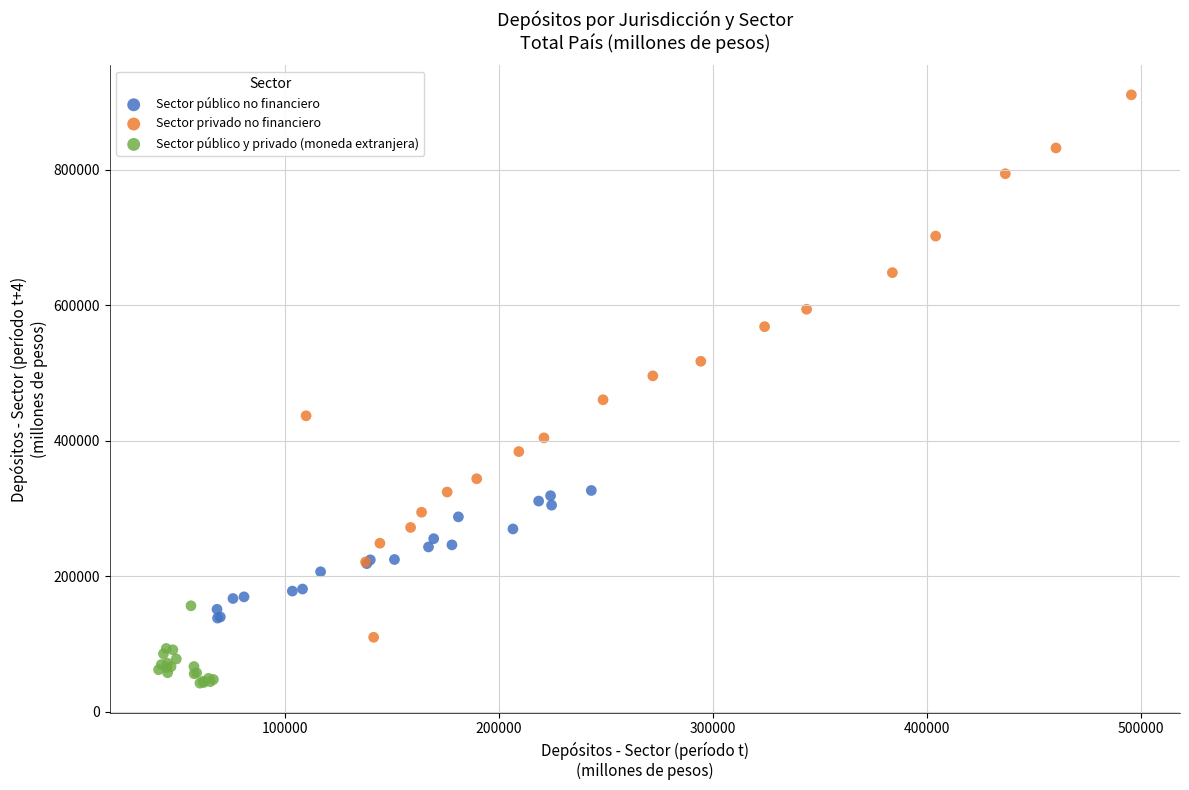

Which series has the largest Y range (max minus min)?

Sector privado no financiero